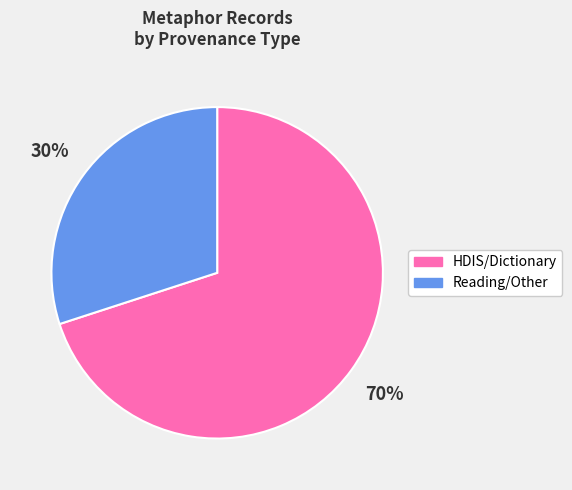

Does any single category account for the majority?

Yes